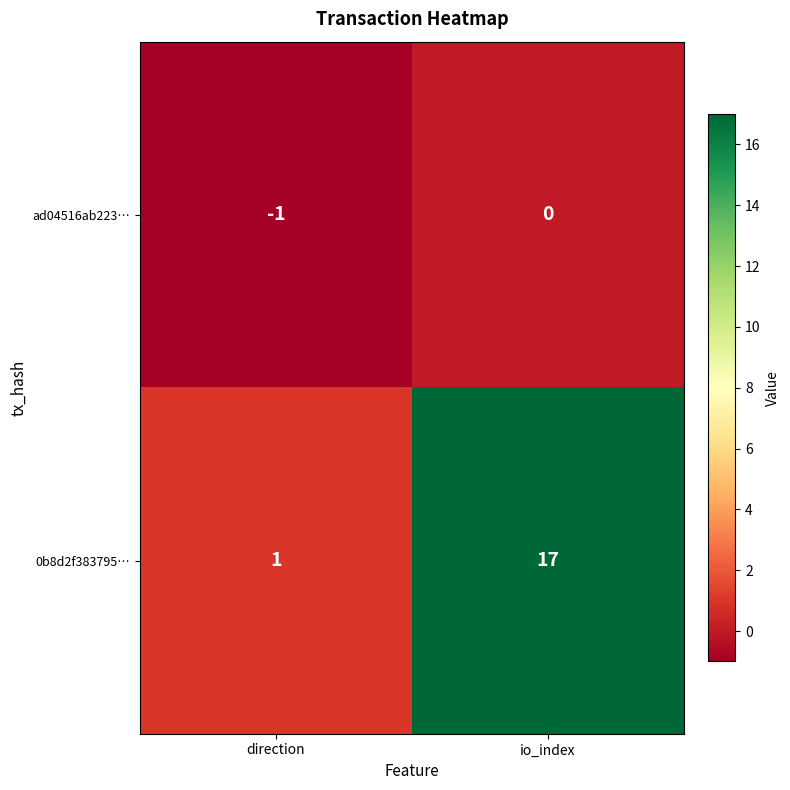

Is the value of 0b8d2f383795… at io_index greater than the value of ad04516ab223… at io_index?

Yes